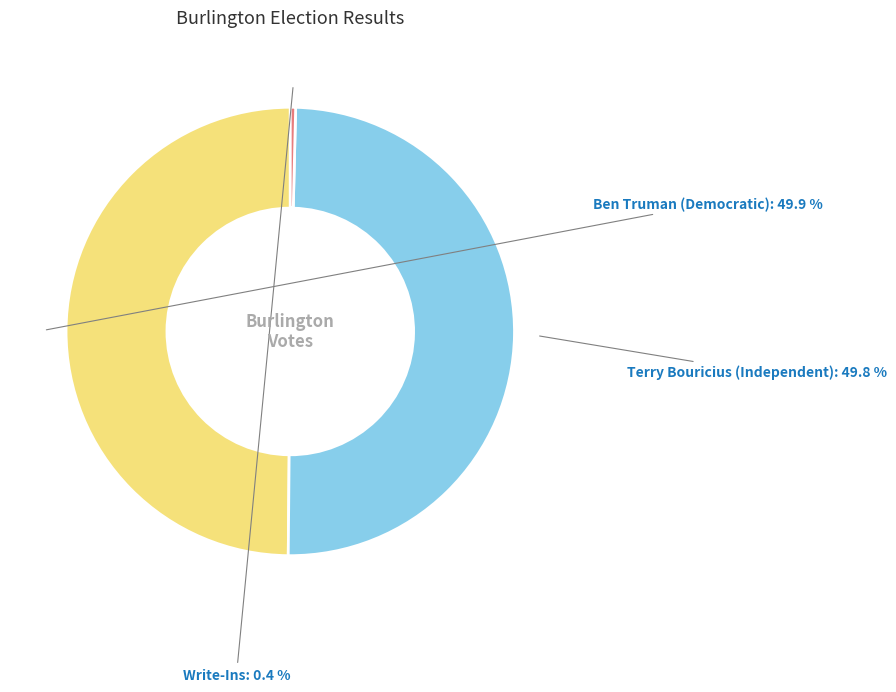

To the nearest percent, what is the difference between the largest and smallest slice percentages?

49%